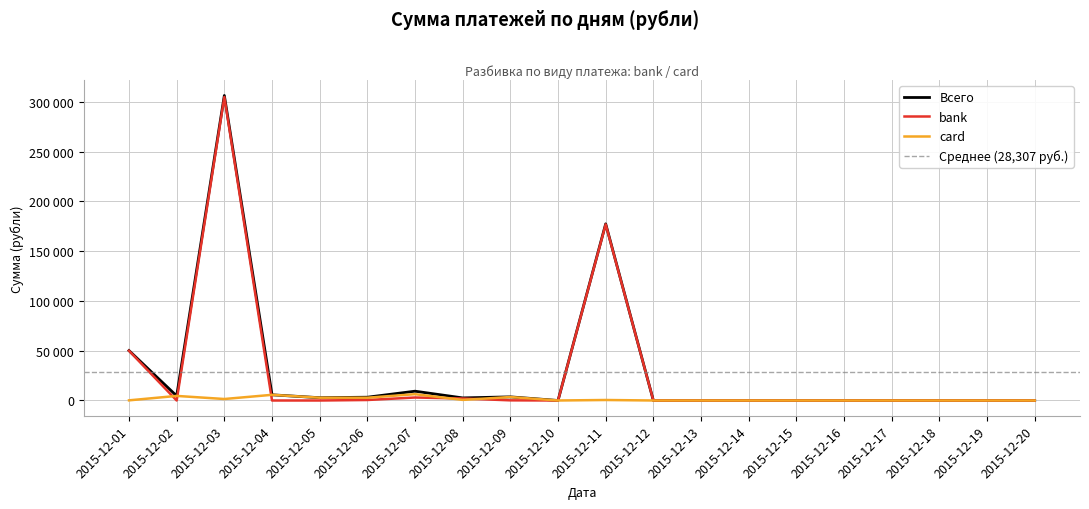

List the series in order of their overall mean, lowest first.

card, bank